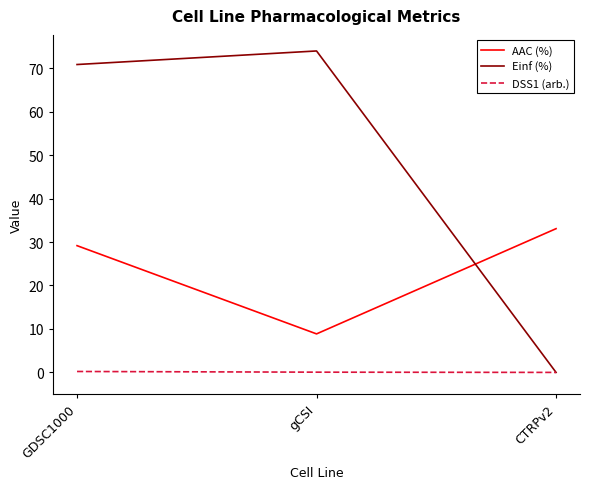

Between GDSC1000 and gCSI, which series saw the biggest shift?

AAC (%)